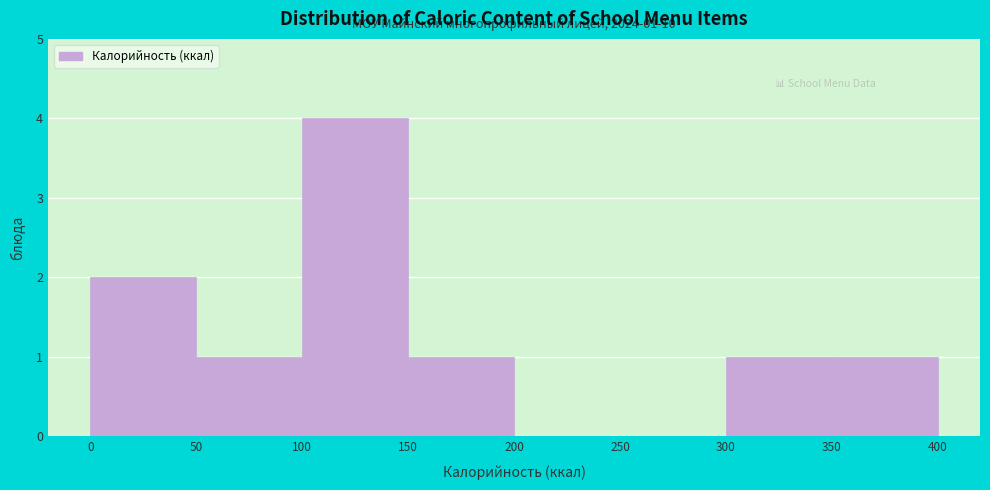

Over which range of the x-axis is the bar tallest?

100 to 150